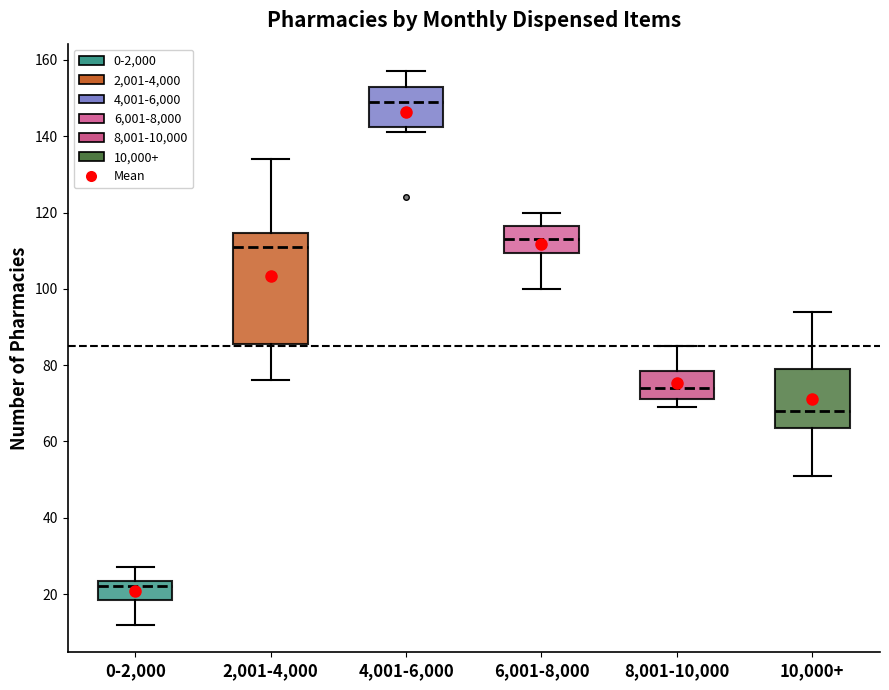

Which box has the lowest median line?

0-2,000